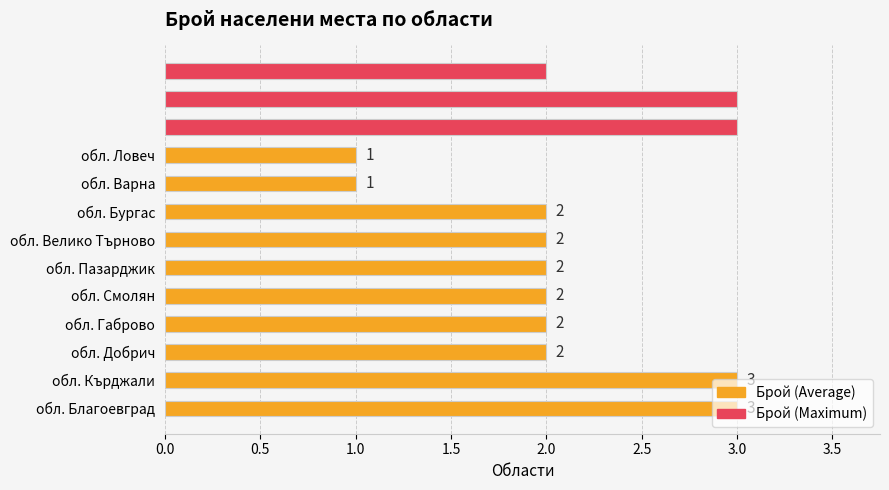

Does the chart contain any negative values?

No